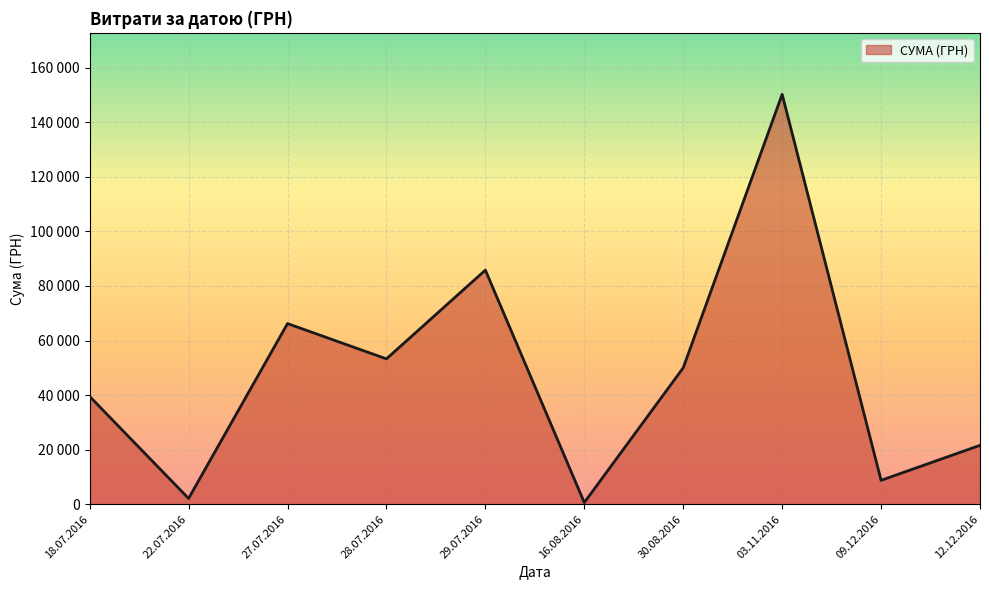

At which category does the data reach its first local valley?

22.07.2016